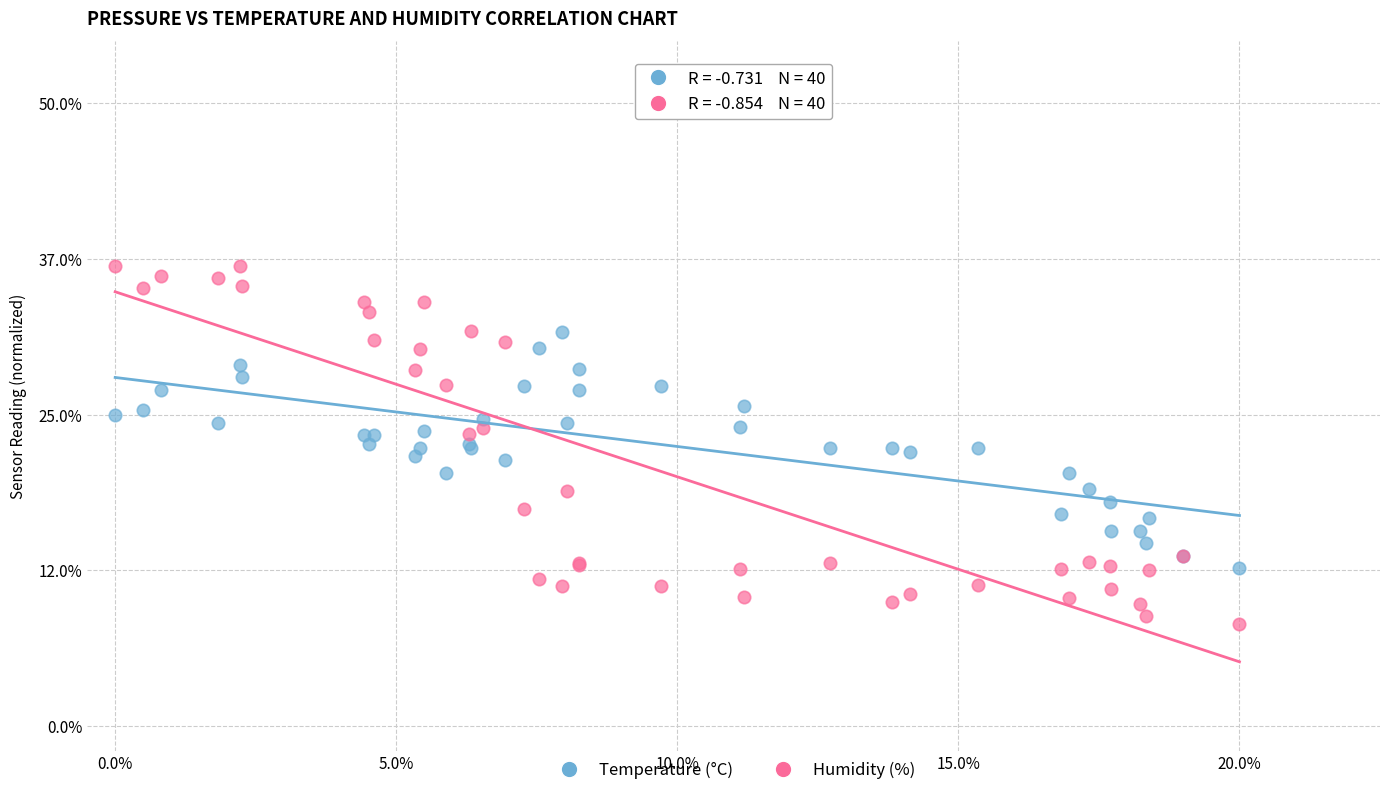

Which series contains the lowest Y value?

Humidity (%)